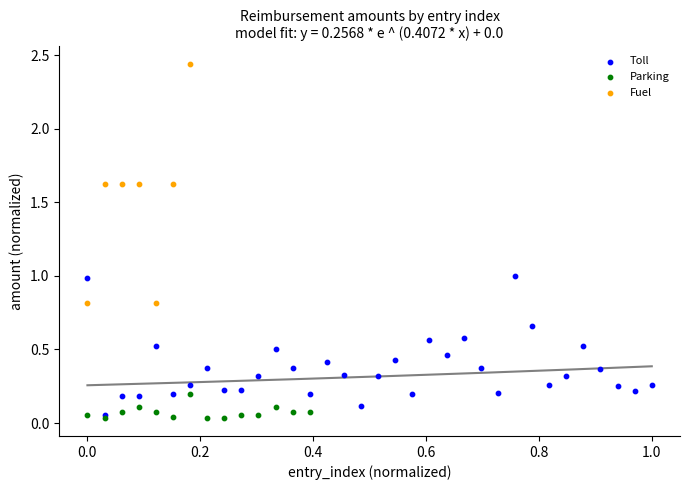

Which series has the largest Y range (max minus min)?

Fuel